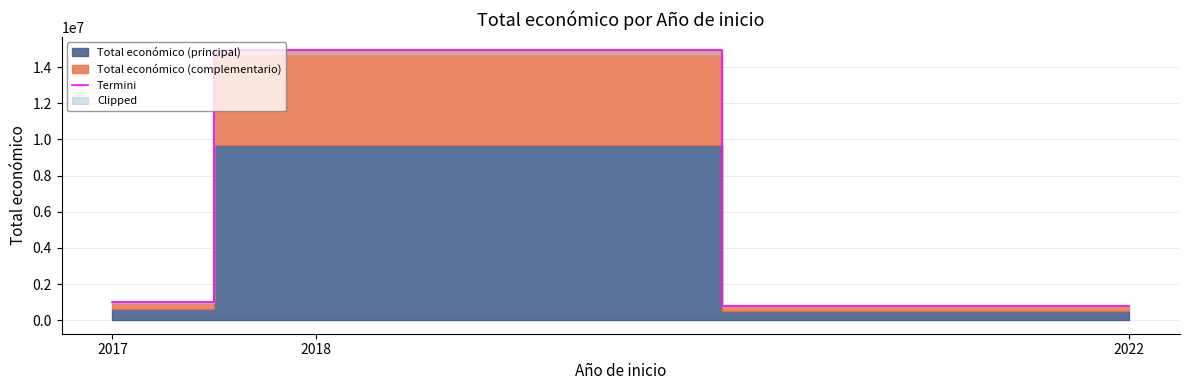

What value does the data have at 2018?

14932419